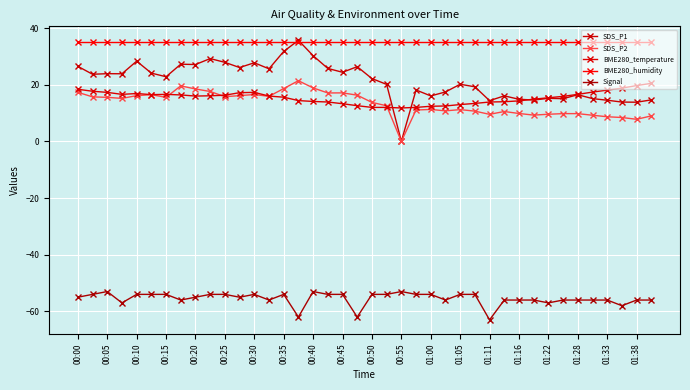

Does the chart have visible grid lines?

Yes